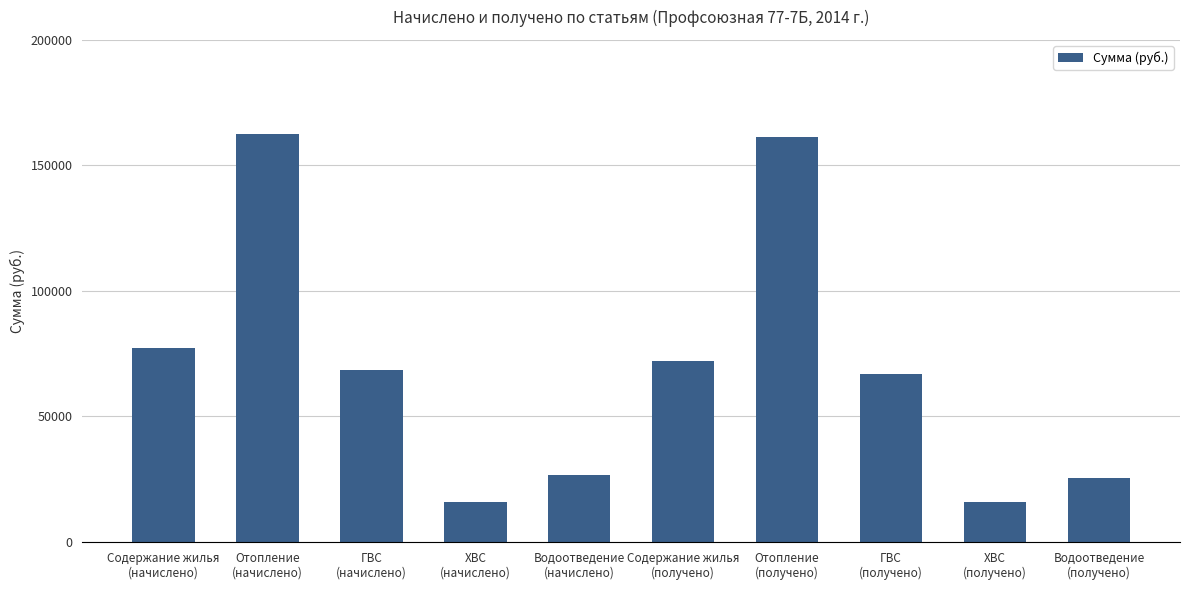

Does the chart contain stacked bars?

No